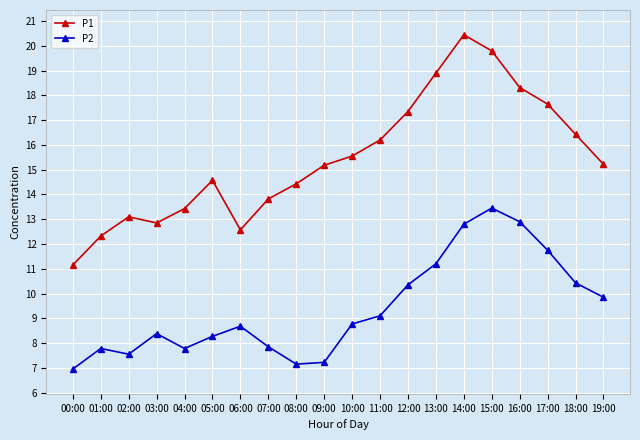

What is the average value of the P2 series?

9.4